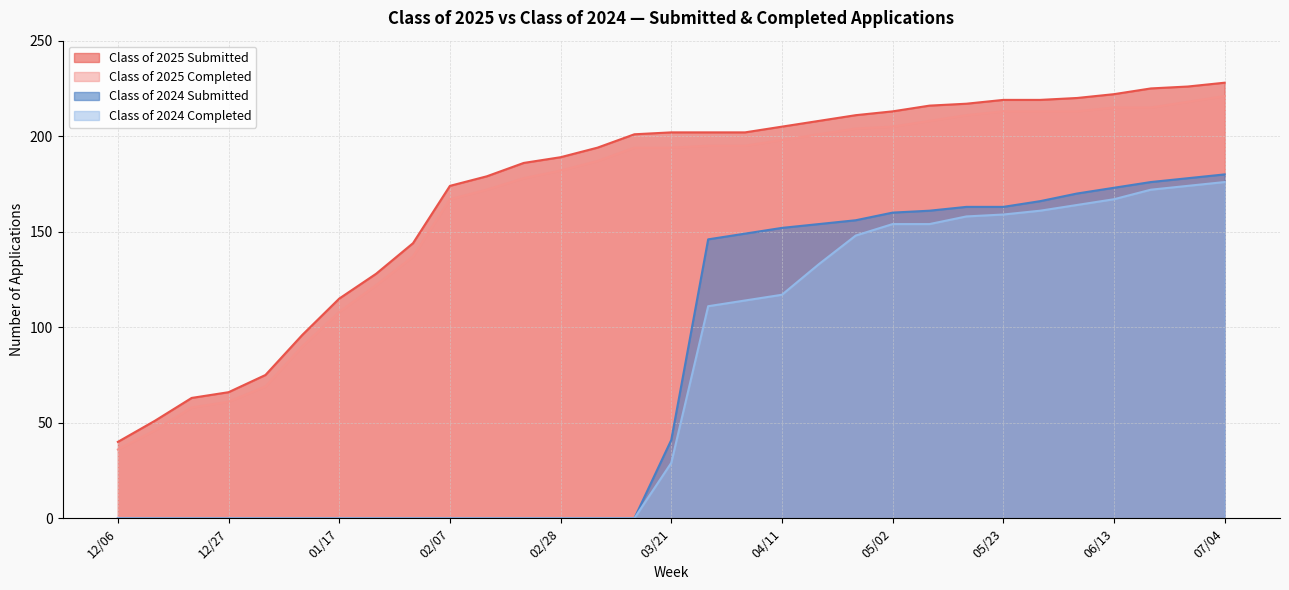

Count the number of data series in this chart.

4